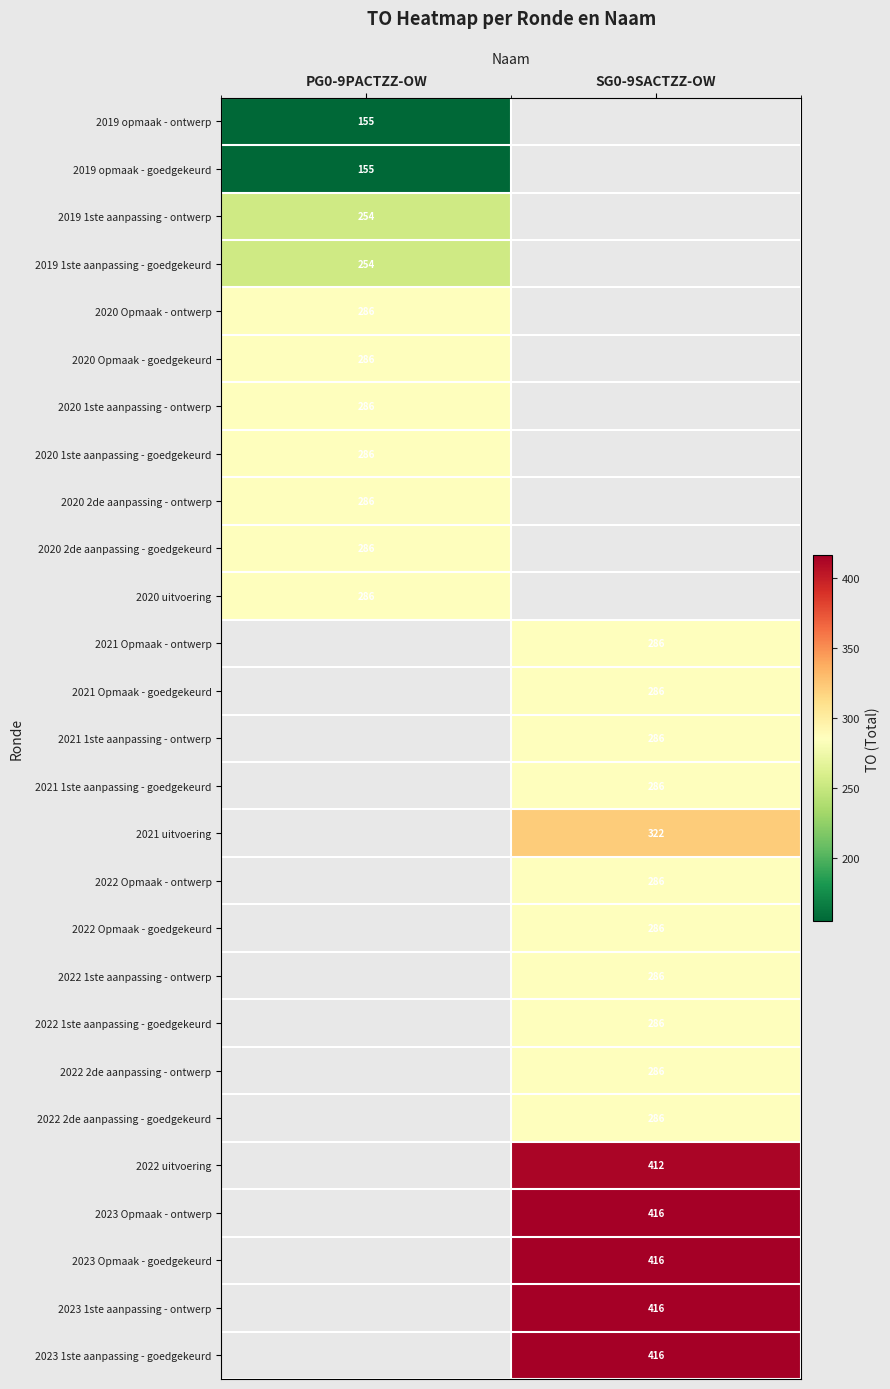

At how many categories does at least one series exceed 269?

2